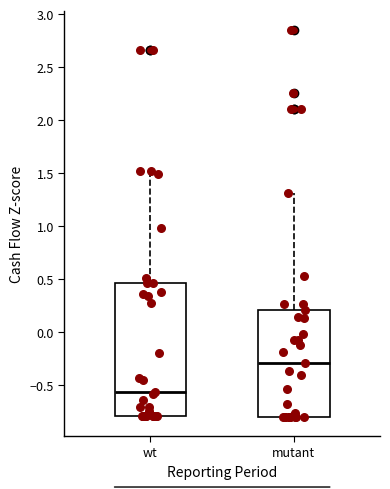

Reading left to right, transcribe this box plot: for each box, give where its median line is, the range the box spans, and where its two whiskers end, as read against the y-axis. The values are not printed on the chart, so give them approximately, as read against the axis.

wt: median -0.55, box -0.80 to 0.45, whiskers -0.80 to 1.50
mutant: median -0.30, box -0.80 to 0.20, whiskers -0.80 to 1.30